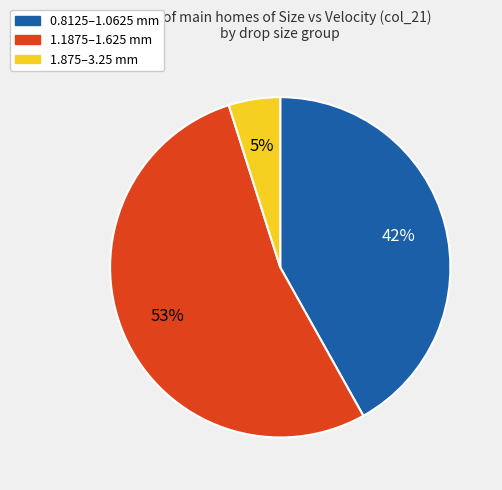

True or false: 0.8125–1.0625 mm accounts for 28% of the total.

False